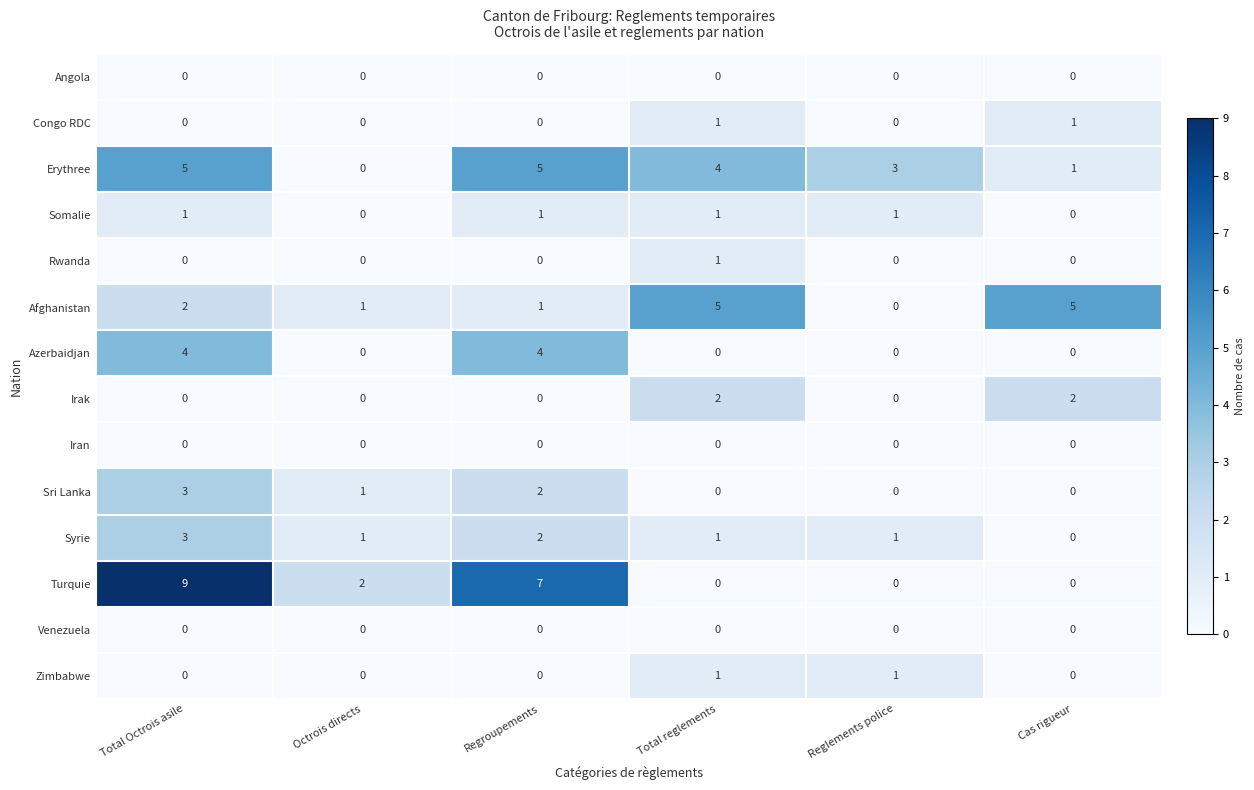

What is the sum of all Azerbaidjan values?

8